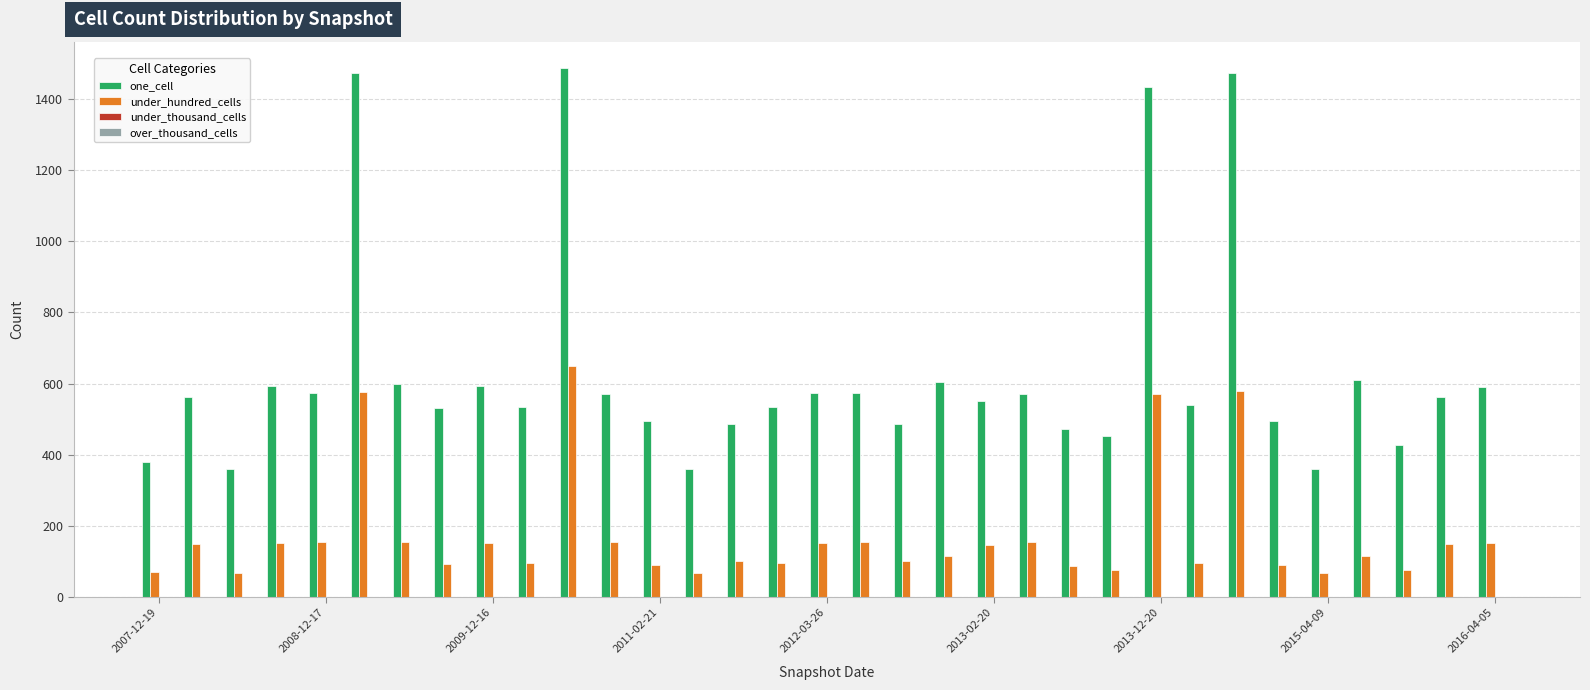

What is the average value of the one_cell series?

633